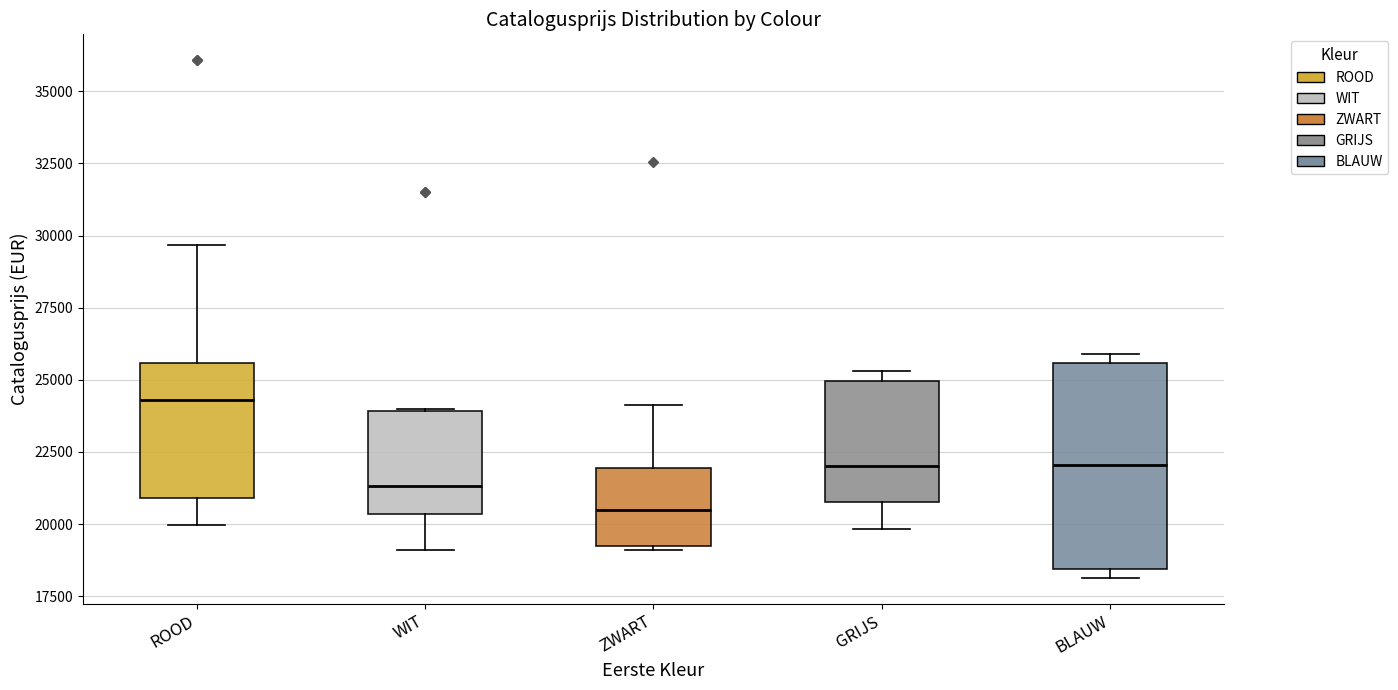

Reading left to right, transcribe this box plot: for each box, give where its median line is, the range the box spans, and where its two whiskers end, as read against the y-axis. The values are not printed on the chart, so give them approximately, as read against the axis.

ROOD: median 24500, box 21000 to 25500, whiskers 20000 to 29500
WIT: median 21500, box 20500 to 24000, whiskers 19000 to 24000
ZWART: median 20500, box 19000 to 22000, whiskers 19000 (just below the box's lower edge) to 24000
GRIJS: median 22000, box 21000 to 25000, whiskers 20000 to 25500
BLAUW: median 22000, box 18500 to 25500, whiskers 18000 to 26000